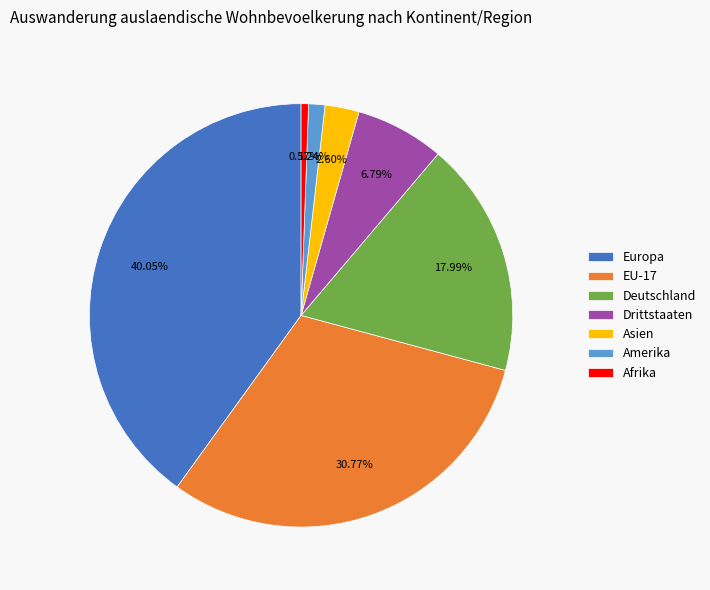

Which category has the biggest portion of the pie?

Europa